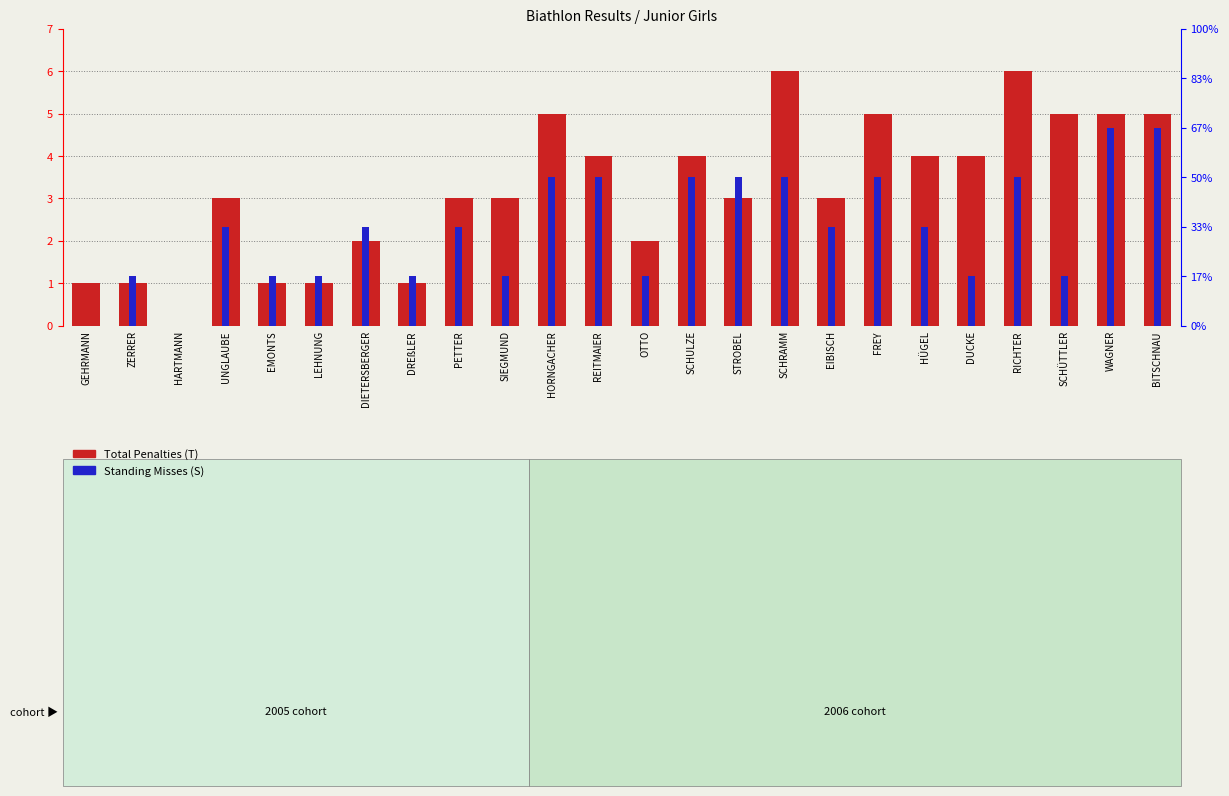

What is the value of the Total Penalties (T) bar at the 23rd from the left?

5